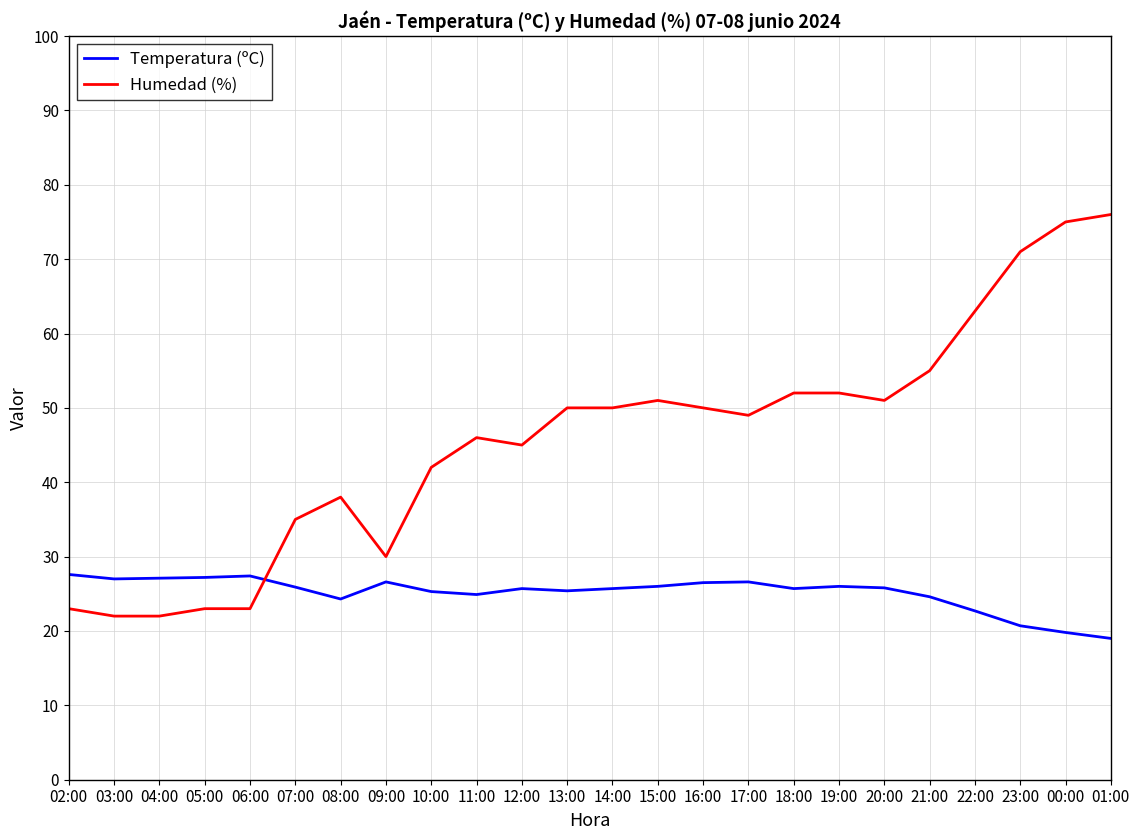

What are all the series names shown in the legend?

Temperatura (ºC), Humedad (%)